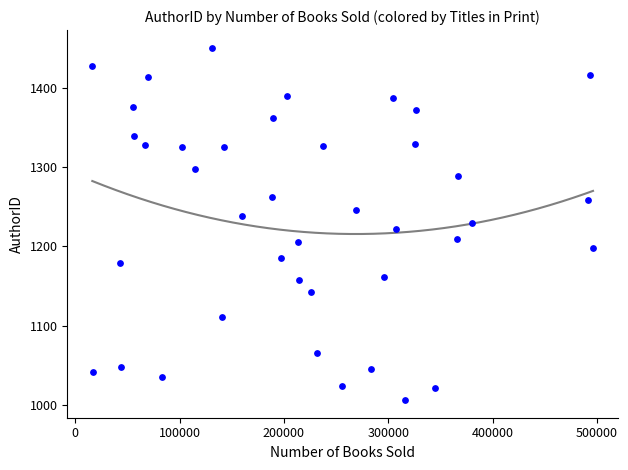

What is the range of X values (max minus min)?

480019